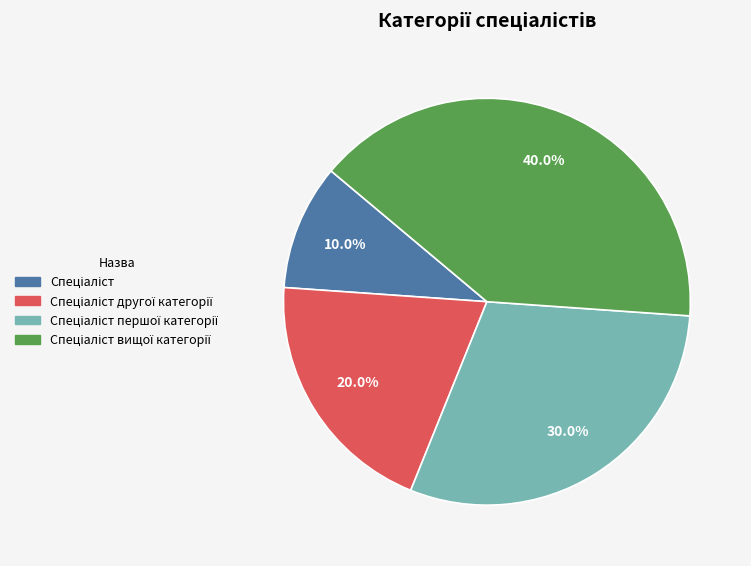

Is there a majority slice in this chart?

No